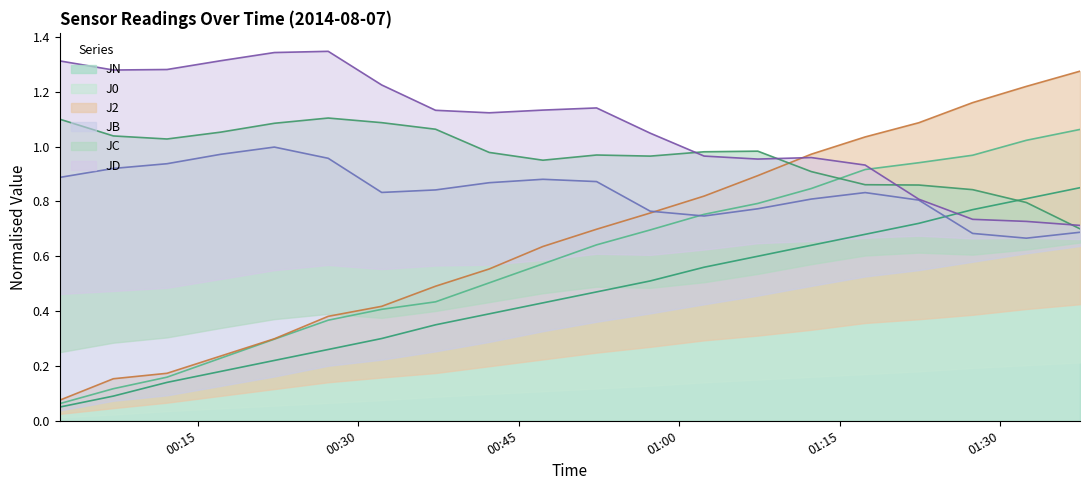

Is it true that JB equals 0.2 at 2014-08-07 00:47:16?

False